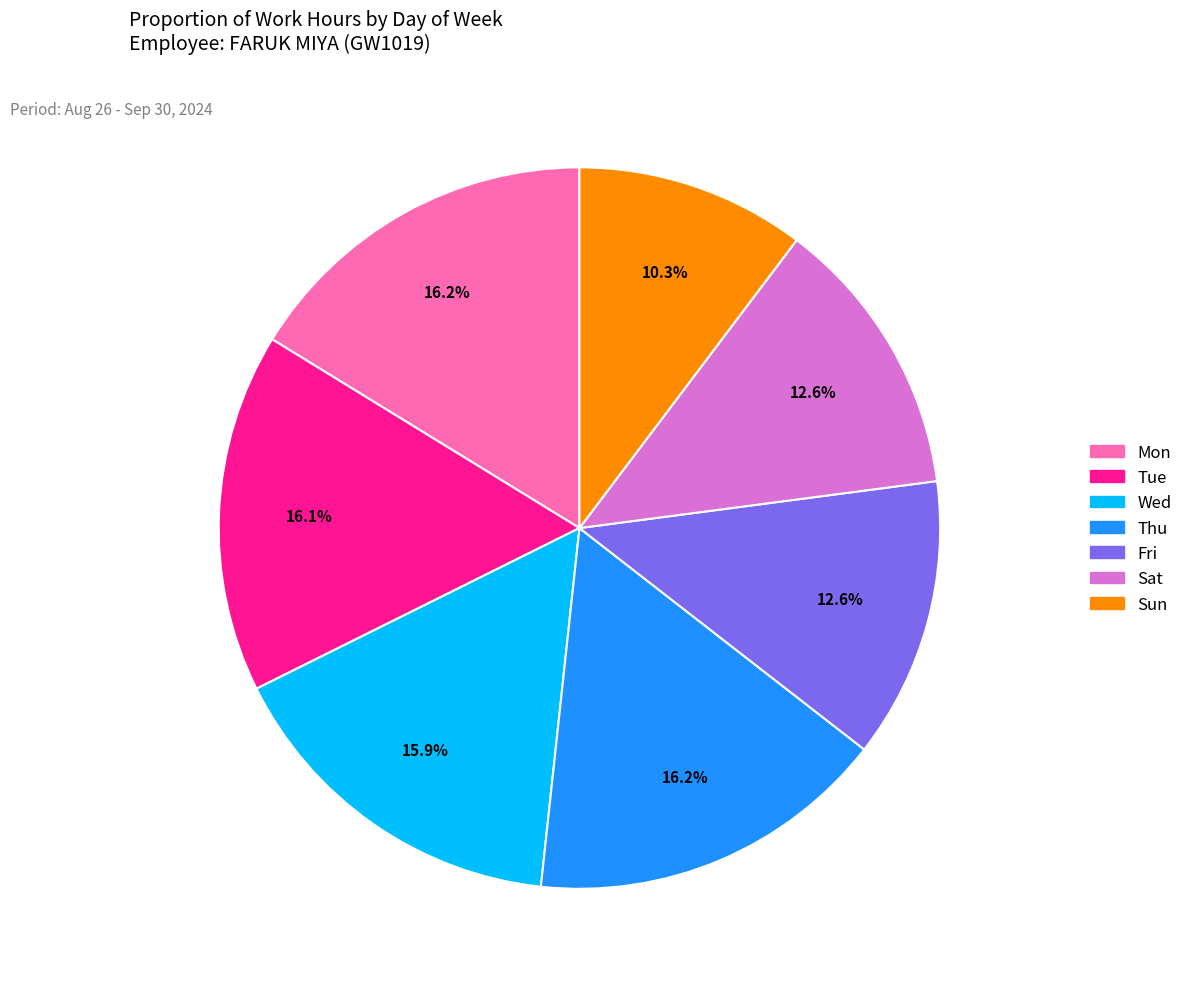

What percentage do Thu and Sun together represent?

26.5%